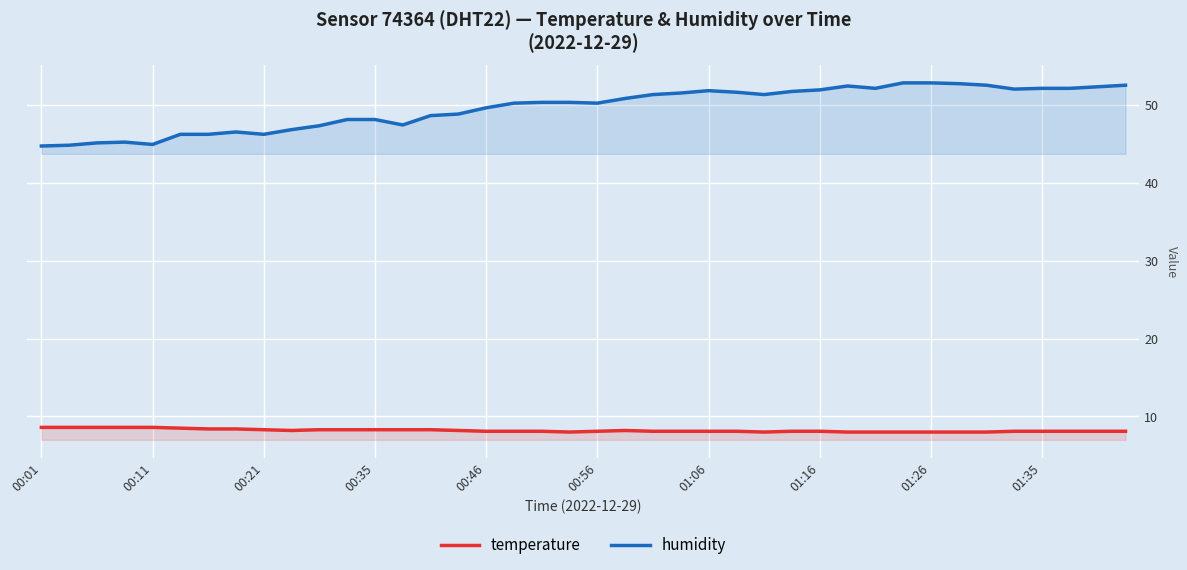

True or false: temperature and humidity cross at least once.

False